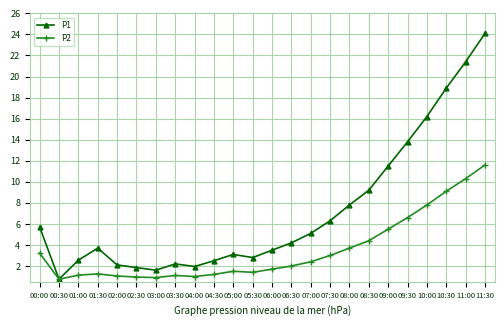

At which category does P1 reach its first local peak?

01:30